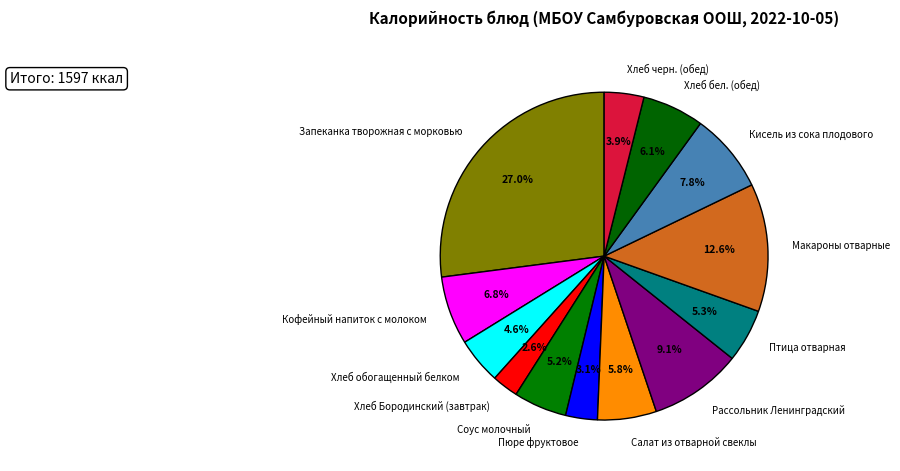

What percentage is the Пюре фруктовое slice, to the nearest percent?

3%